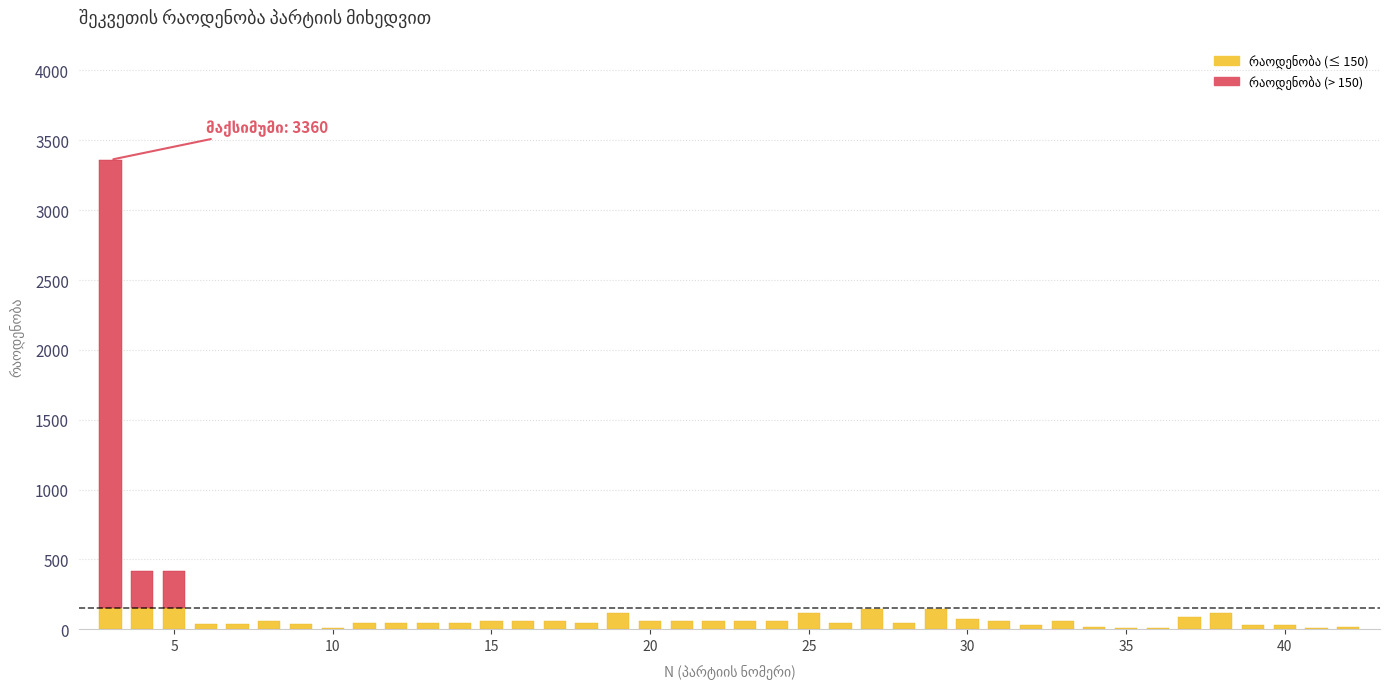

The chart shows a value of 48 at 12. True or false?

True